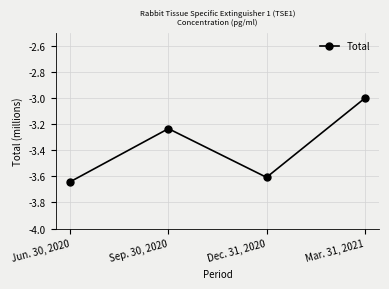

Rank the categories by value from lowest to highest.

Jun. 30, 2020, Dec. 31, 2020, Sep. 30, 2020, Mar. 31, 2021